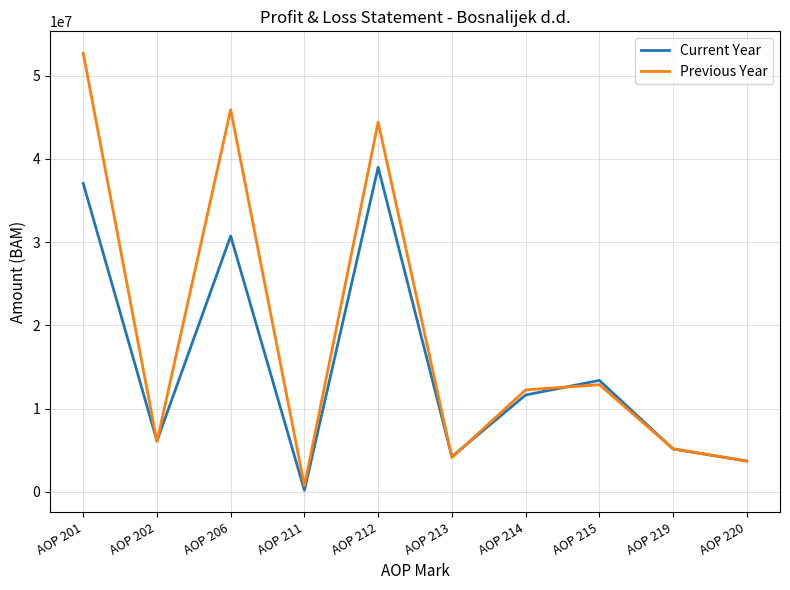

What is the sum of all Current Year values?

151255311